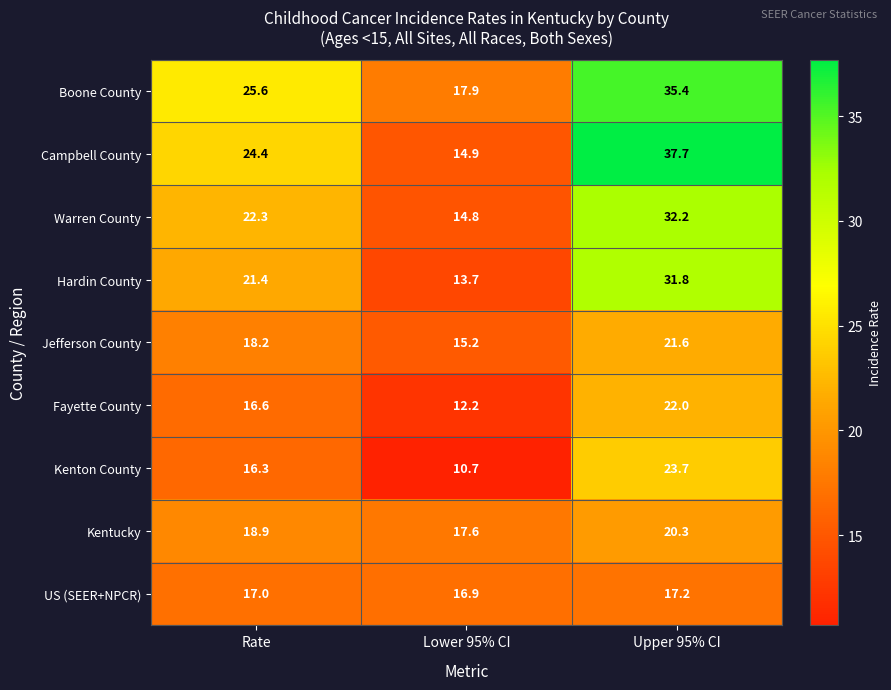

What is the difference between the maximum and minimum values in the Boone County series?

17.5